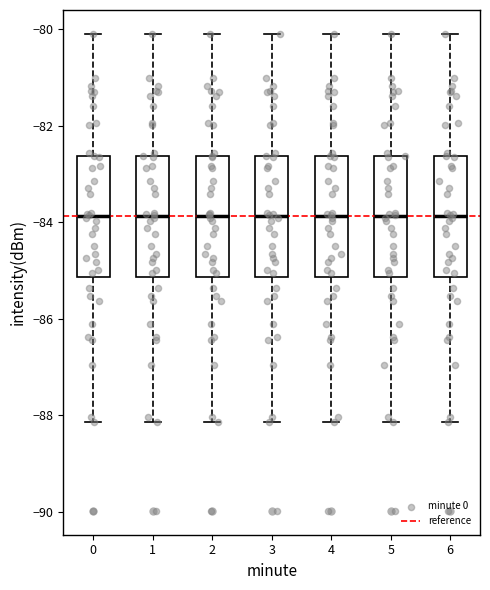

Reading left to right, read every box against the y-axis: the position of its median line, the range the box covers, and the ends of its whiskers. The values are not printed on the chart, so give them approximately, as read against the axis.

0: median -83.8, box -85.2 to -82.6, whiskers -88.2 to -80.0
1: median -83.8, box -85.2 to -82.6, whiskers -88.2 to -80.0
2: median -83.8, box -85.2 to -82.6, whiskers -88.2 to -80.0
3: median -83.8, box -85.2 to -82.6, whiskers -88.2 to -80.0
4: median -83.8, box -85.2 to -82.6, whiskers -88.2 to -80.0
5: median -83.8, box -85.2 to -82.6, whiskers -88.2 to -80.0
6: median -83.8, box -85.2 to -82.6, whiskers -88.2 to -80.0